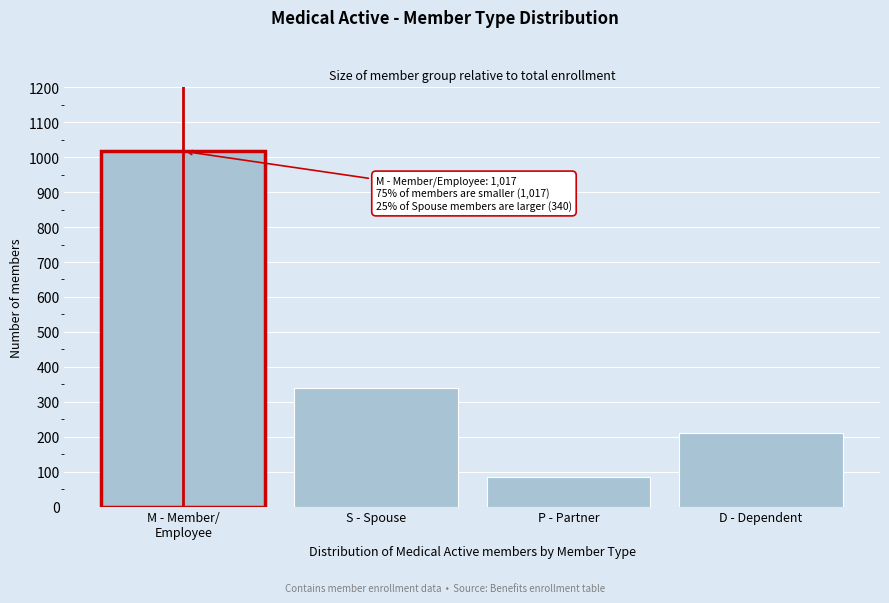

Reading left to right, what are all the values shown in this chart?

1017	340	85	210